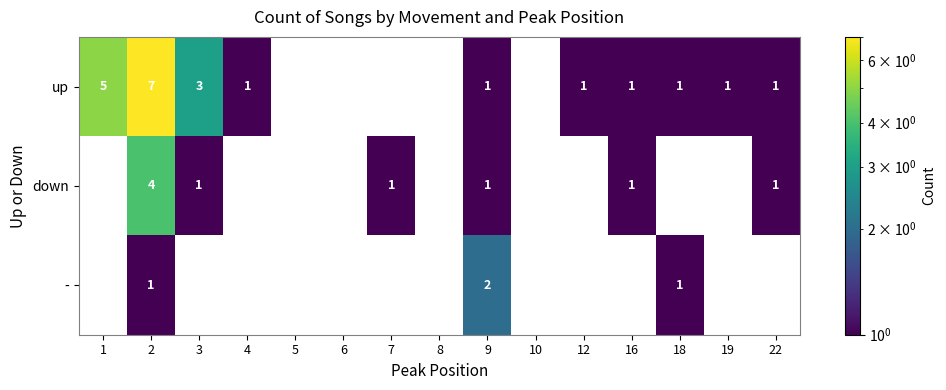

At how many categories does at least one series exceed 4?

2